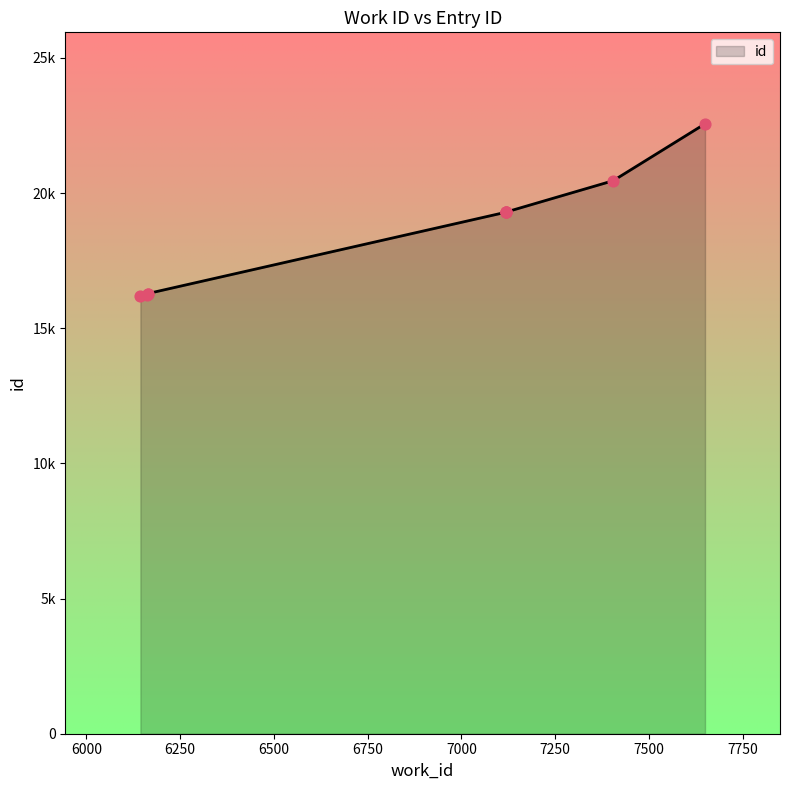

Which has a higher value, 7120 or 6144?

7120